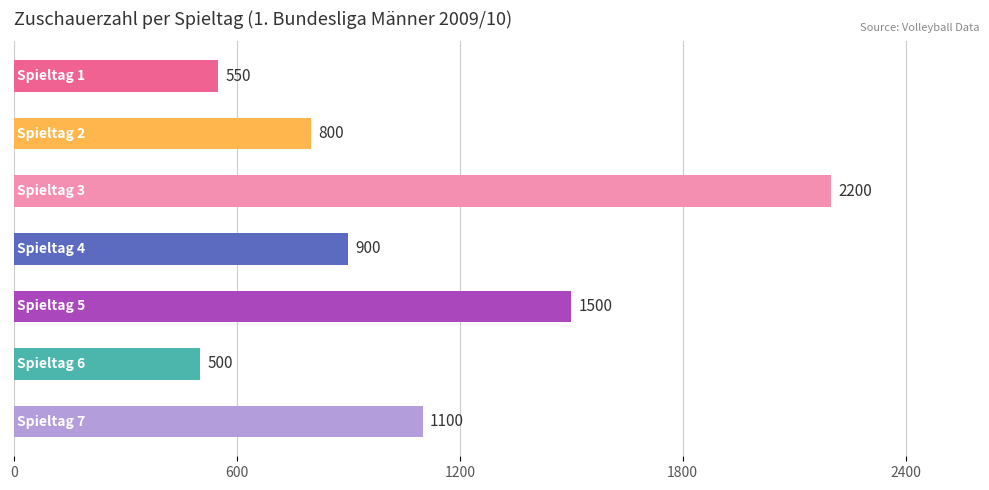

What is the minimum value shown in the chart?

500